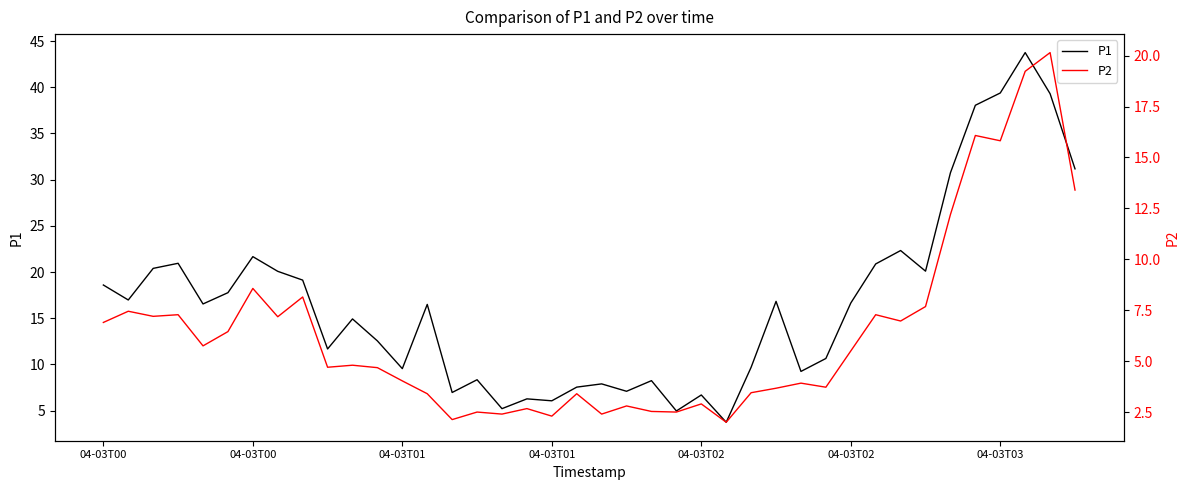

What is the smallest value displayed?

2.0